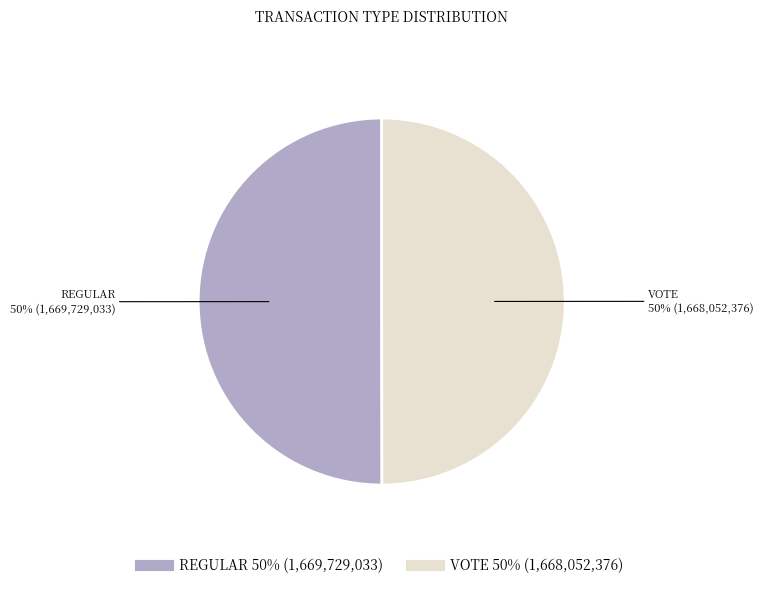

To the nearest percent, what is the average slice percentage?

50%